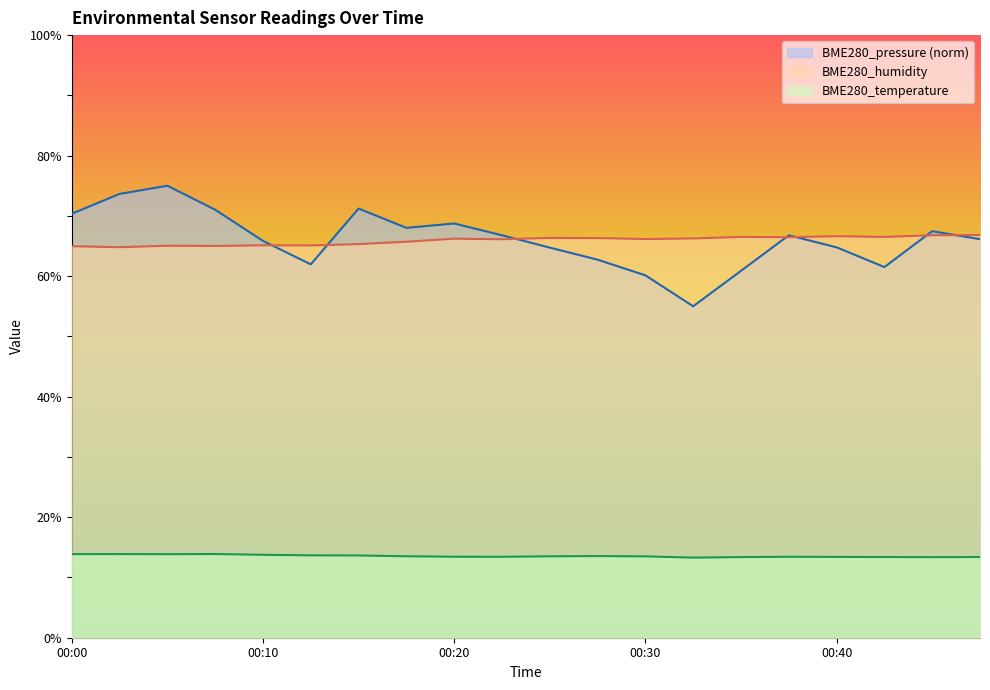

Reading left to right, transcribe all the data shown in this chart.

BME280_temperature: 13.9	13.9	13.9	13.9	13.8	13.7	13.7	13.5	13.4	13.4	13.5	13.6	13.5	13.3	13.4	13.4	13.4	13.4	13.4	13.4
BME280_humidity: 65.0	64.8	65.0	65.0	65.1	65.1	65.3	65.7	66.2	66.1	66.3	66.3	66.2	66.3	66.5	66.5	66.6	66.5	66.8	66.8
BME280_pressure_norm: 70.4	73.7	75.0	71.0	65.8	62.0	71.2	68.0	68.7	66.8	64.7	62.7	60.1	55.0	60.9	66.8	64.8	61.5	67.5	66.1